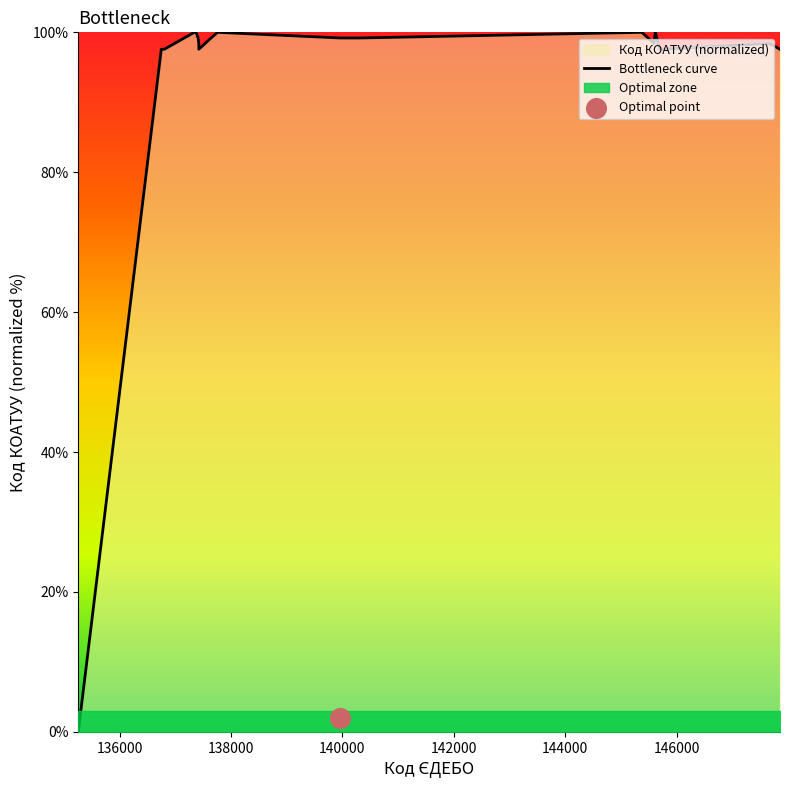

What is the change in value from 137642 to 145595?

+0.8